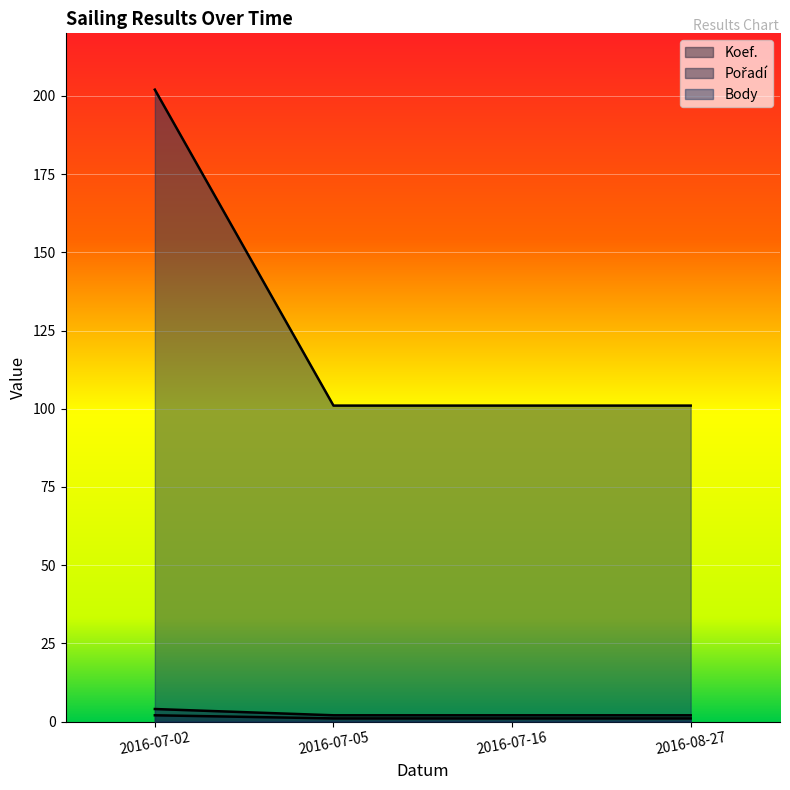

At which category is the sum across all series the highest?

2016-07-02